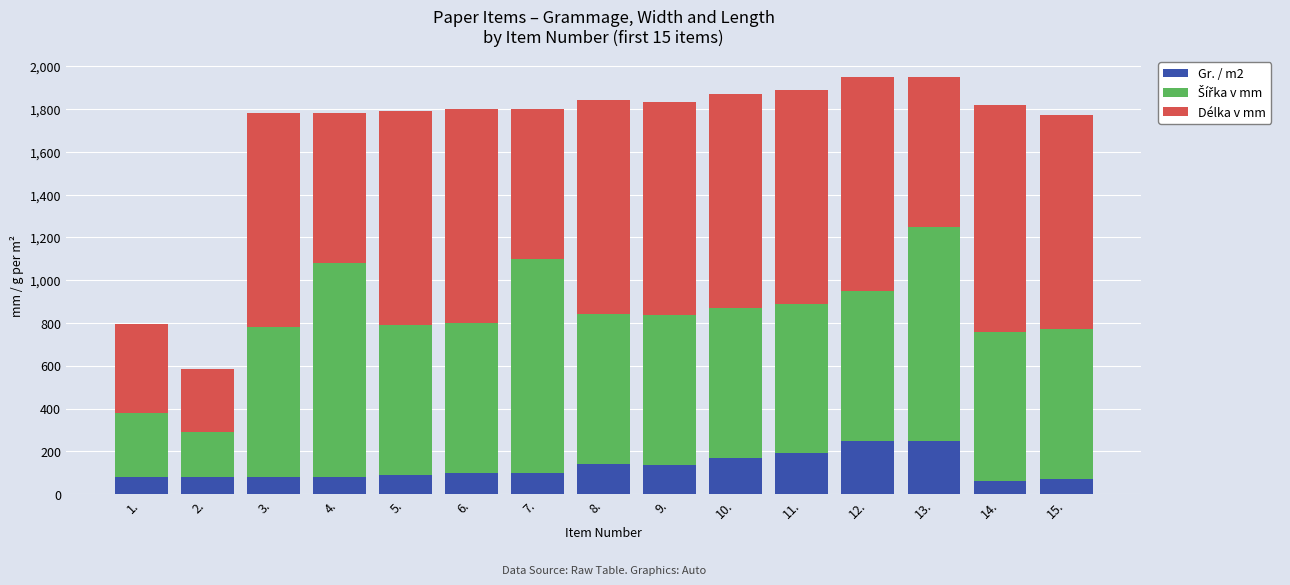

What is the total value across all series at 5.?

1790